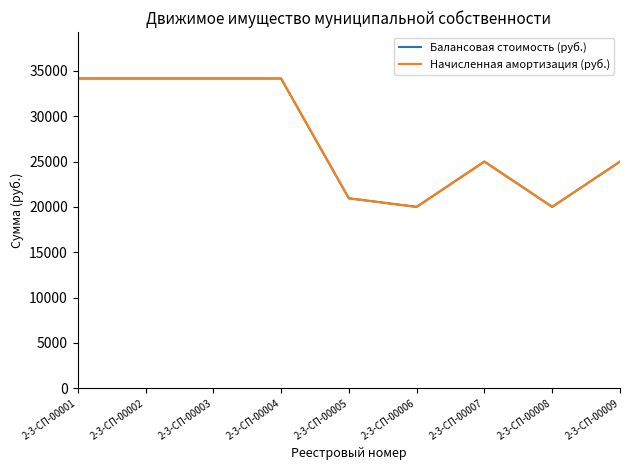

Reading left to right, list all the values displayed in this chart.

Балансовая стоимость (руб.): 34170.0	34170.0	34170.0	34170.0	20945.6	20000.0	25000.0	20000.0	25000.0
Начисленная амортизация (руб.): 34170.0	34170.0	34170.0	34170.0	20945.6	20000.0	25000.0	20000.0	25000.0